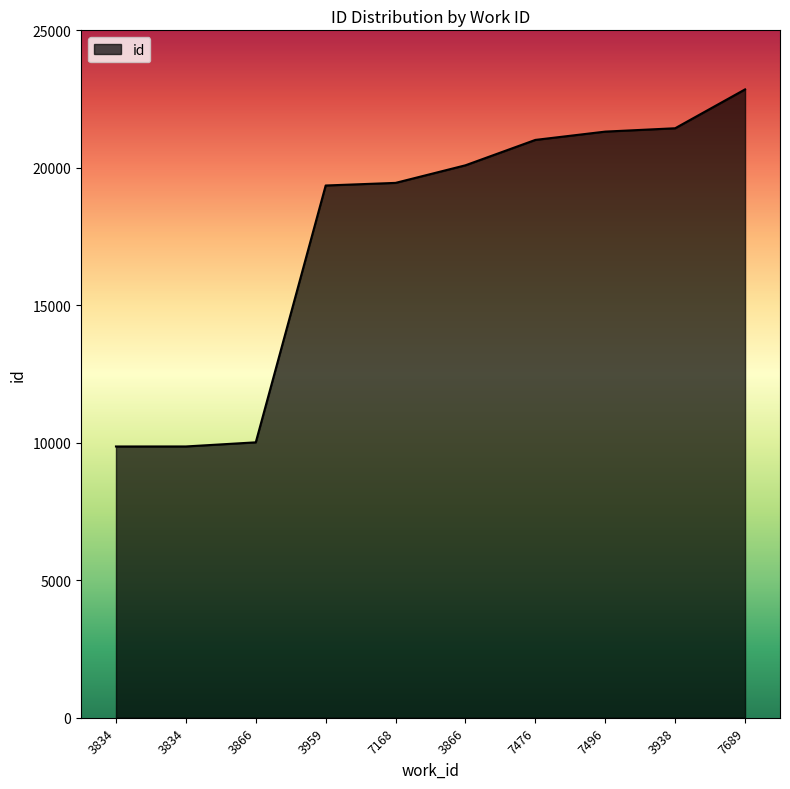

Between 3938 and 3866, which is larger?

3938